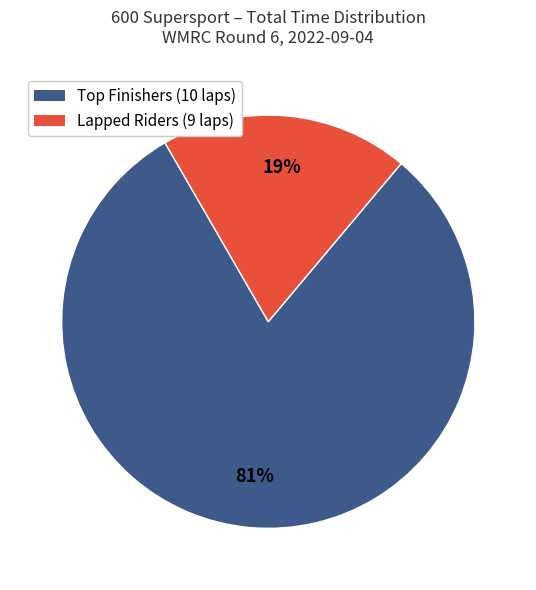

To the nearest percent, what is the average slice percentage?

50%